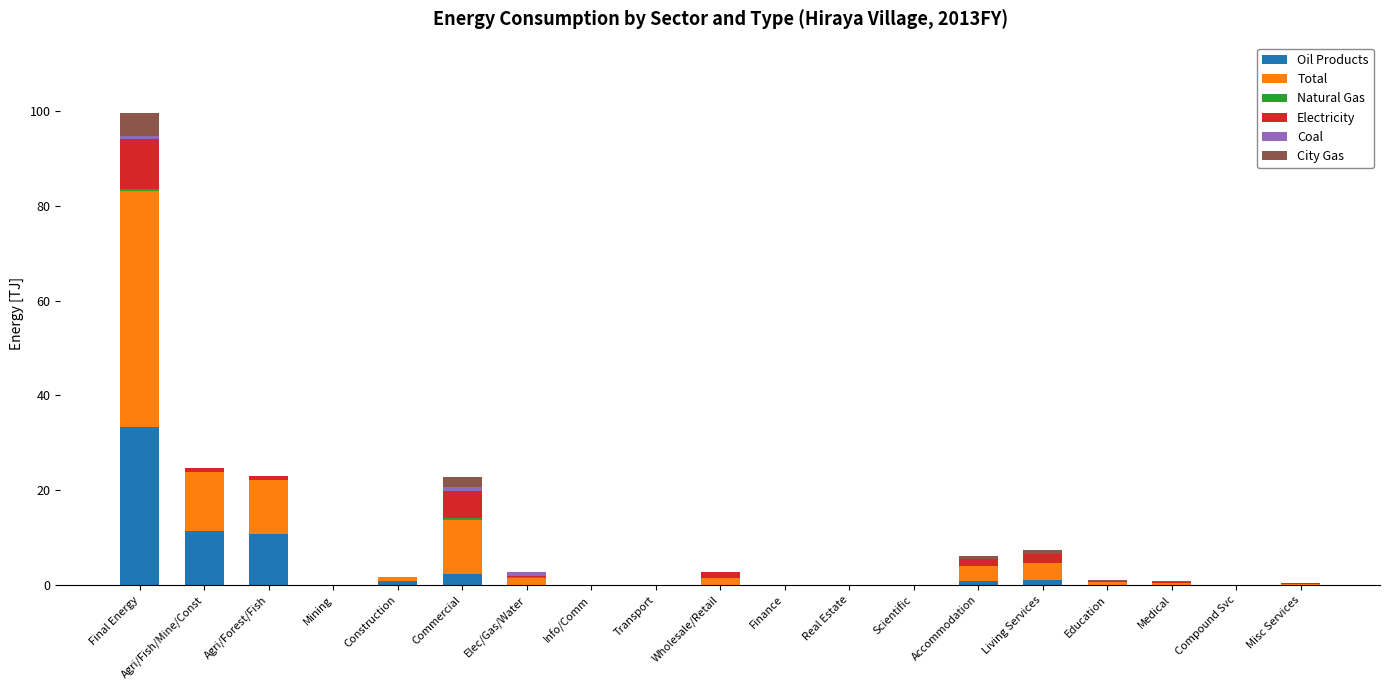

What is the highest value of the Oil Products series?

33.3